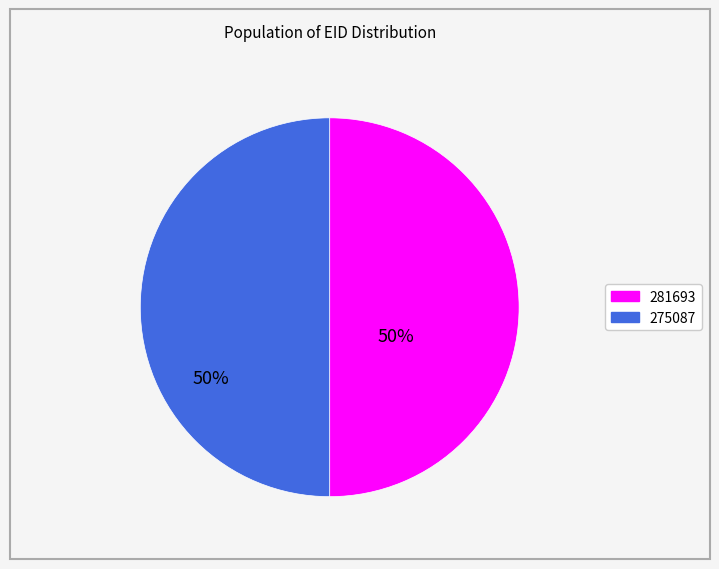

To the nearest percent, what portion does 281693 represent?

50%